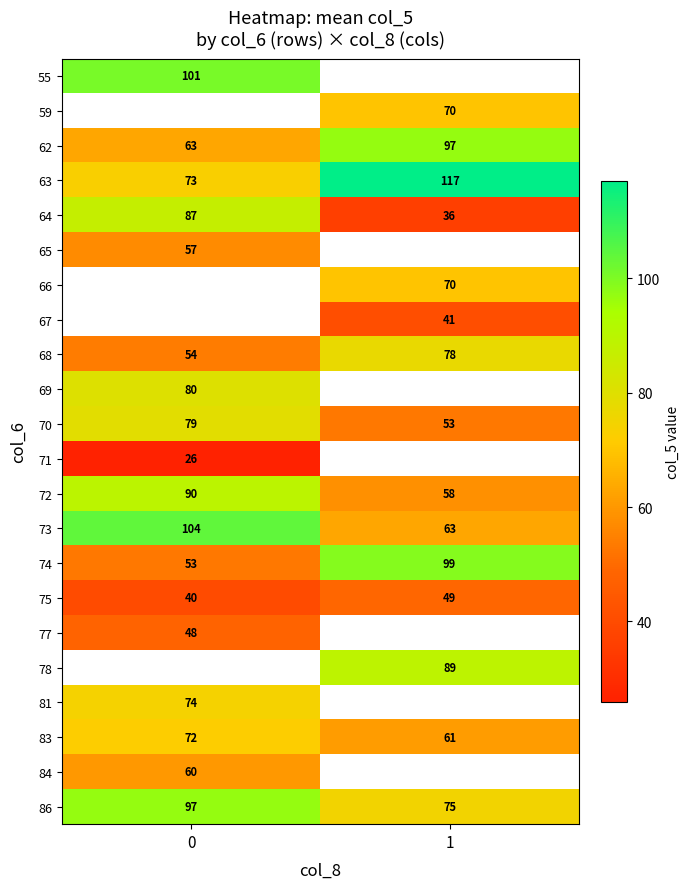

What is the difference between the maximum and minimum values in the 70 series?

26